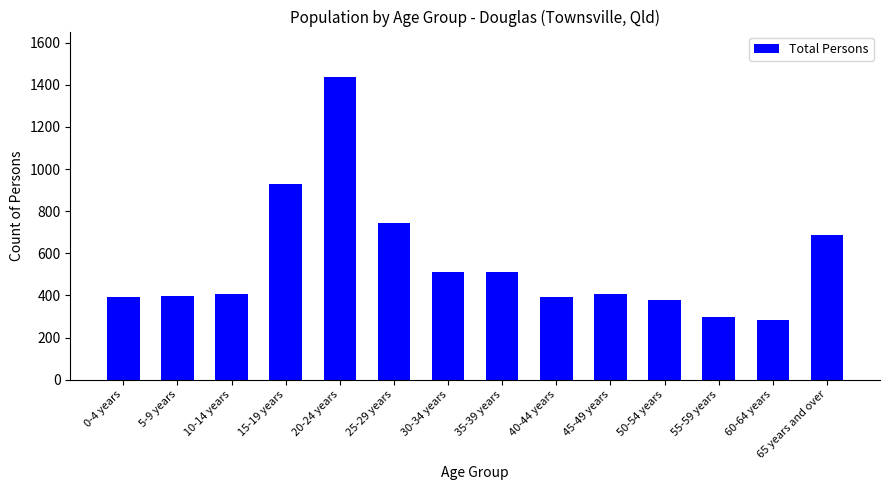

True or false: the data shows 570 at 40-44 years.

False